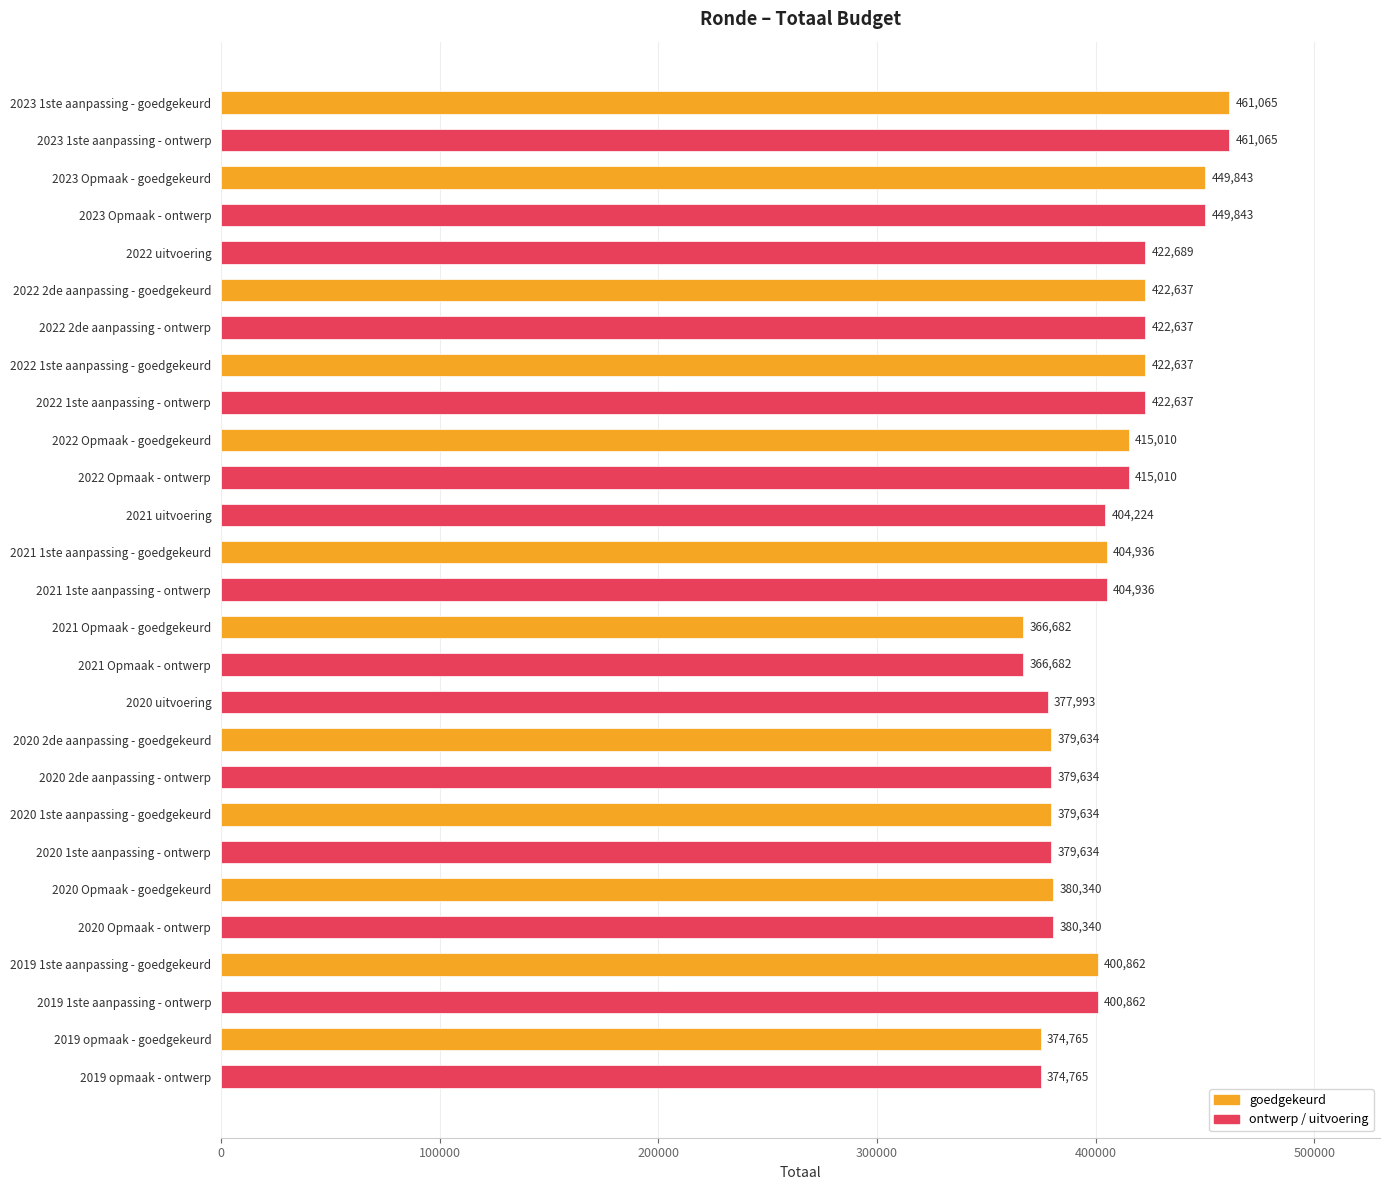

The chart shows a value of 96376 at 2022 Opmaak - goedgekeurd. True or false?

False